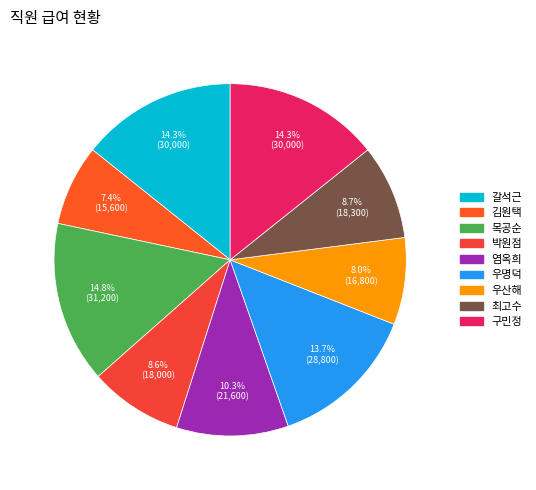

What is the smallest slice in the pie chart?

김원택